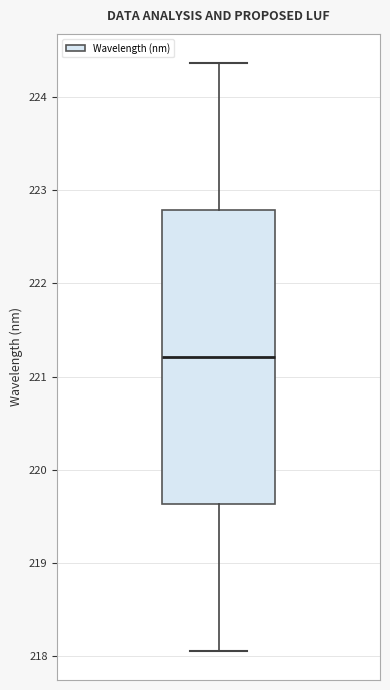

Where does the lower whisker of the box end on the y-axis? The values are not printed on the chart, so give them approximately, as read against the axis.

218.1